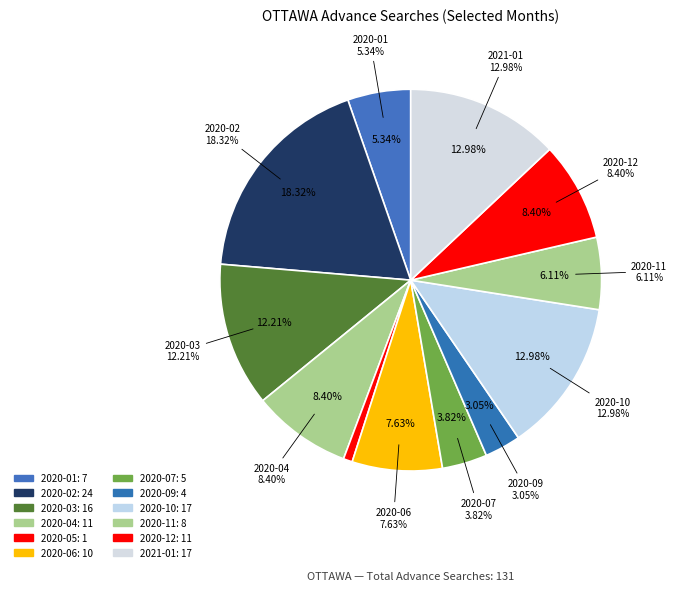

Rank the categories by value from highest to lowest.

2020-02, 2020-10, 2021-01, 2020-03, 2020-04, 2020-12, 2020-06, 2020-11, 2020-01, 2020-07, 2020-09, 2020-05